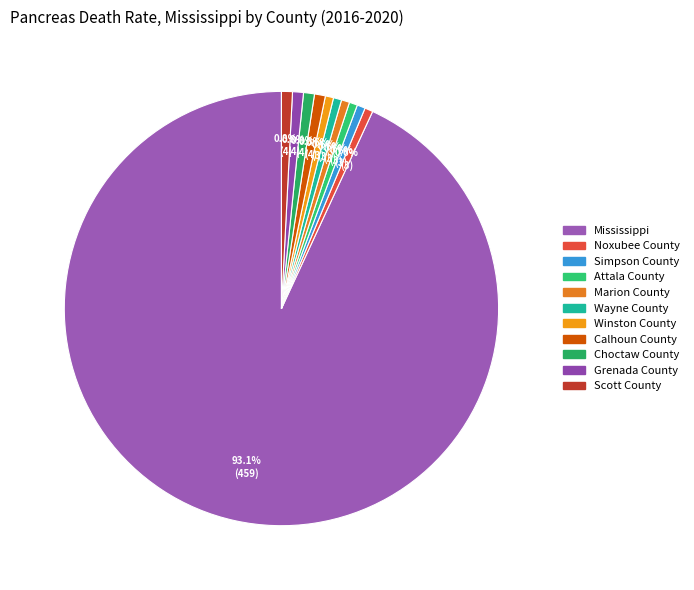

To the nearest percent, what is the difference between the largest and smallest slice percentages?

92%